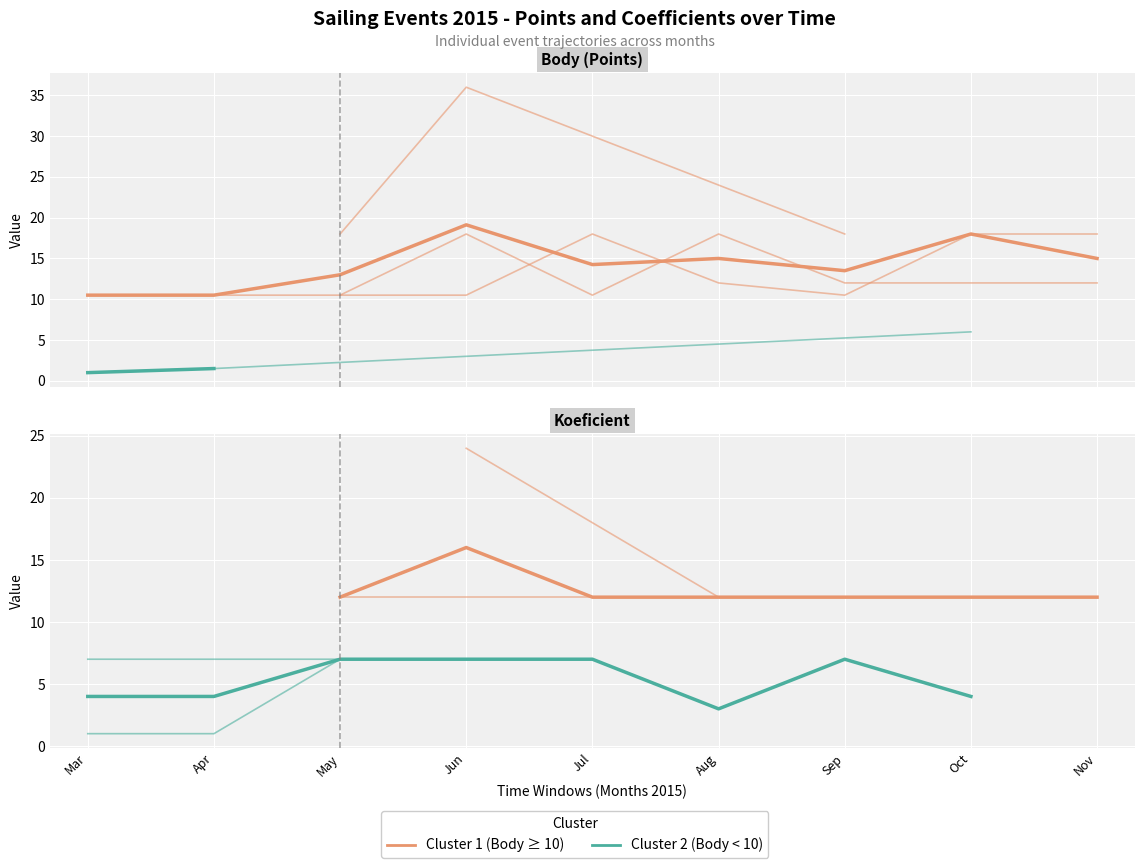

True or false: Body and Koeficient cross at least once.

False